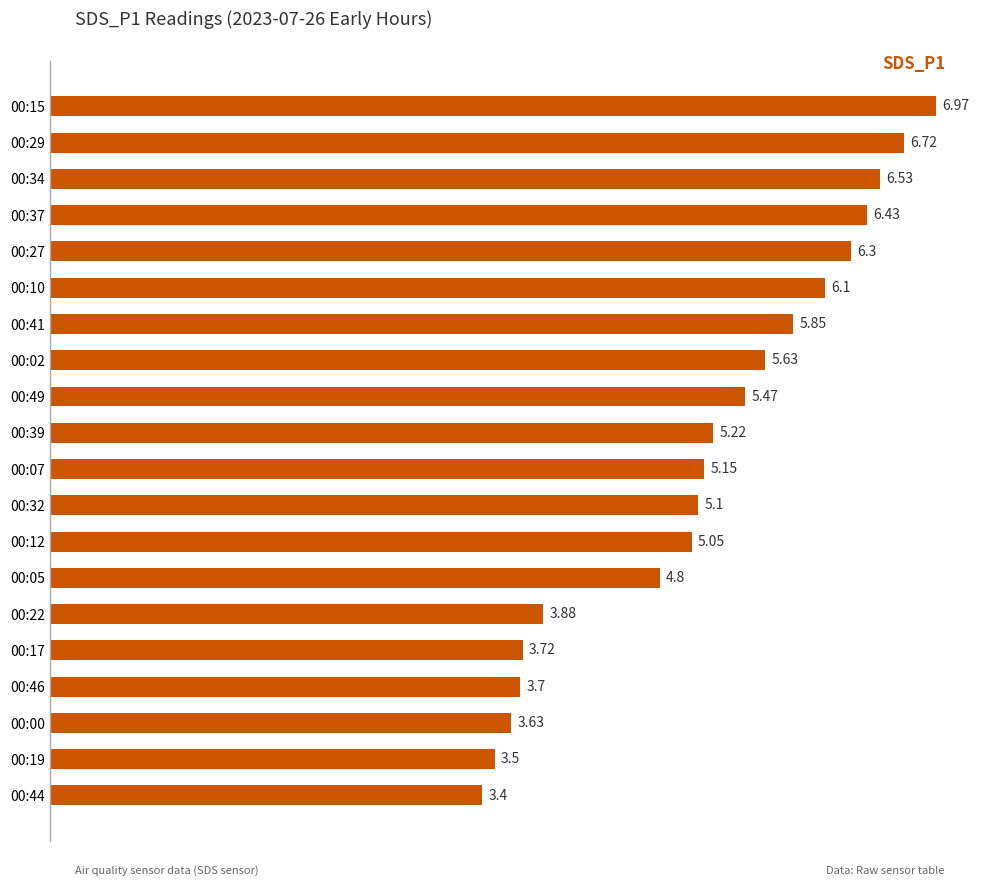

What is the ratio of the value at 00:29 to the value at 00:19?

1.9